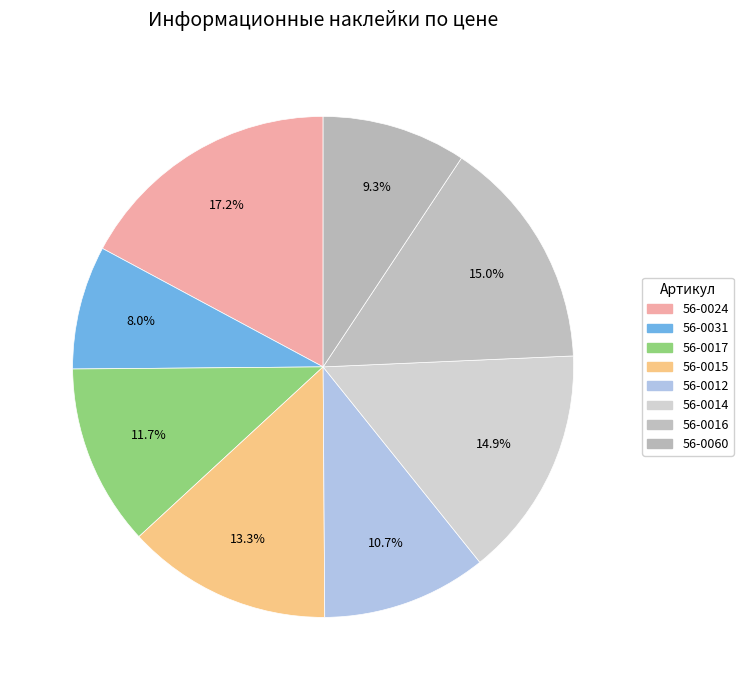

What is the ratio of the value at 56-0017 to the value at 56-0012?

1.1